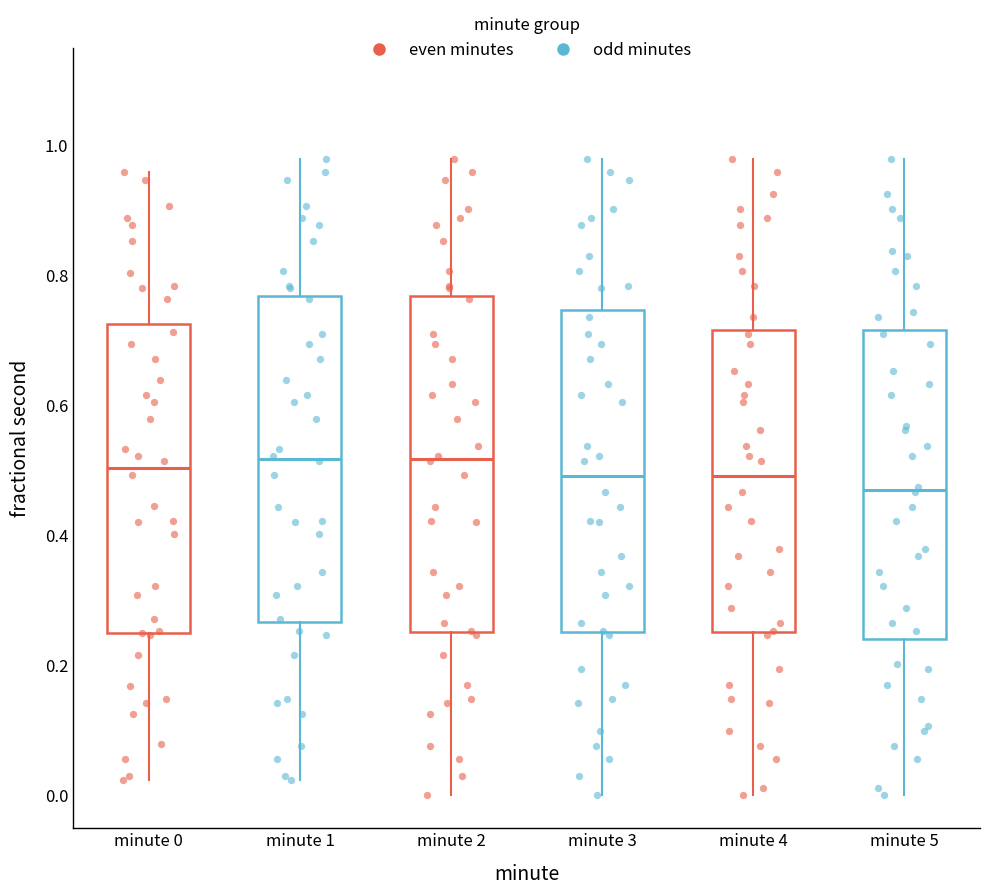

Reading left to right, transcribe this box plot: for each box, give where its median line is, the range the box spans, and where its two whiskers end, as read against the y-axis. The values are not printed on the chart, so give them approximately, as read against the axis.

minute 0: median 0.50, box 0.24 to 0.72, whiskers 0.02 to 0.96
minute 1: median 0.52, box 0.26 to 0.76, whiskers 0.02 to 0.98
minute 2: median 0.52, box 0.26 to 0.76, whiskers 0.00 to 0.98
minute 3: median 0.50, box 0.26 to 0.74, whiskers 0.00 to 0.98
minute 4: median 0.50, box 0.26 to 0.72, whiskers 0.00 to 0.98
minute 5: median 0.48, box 0.24 to 0.72, whiskers 0.00 to 0.98